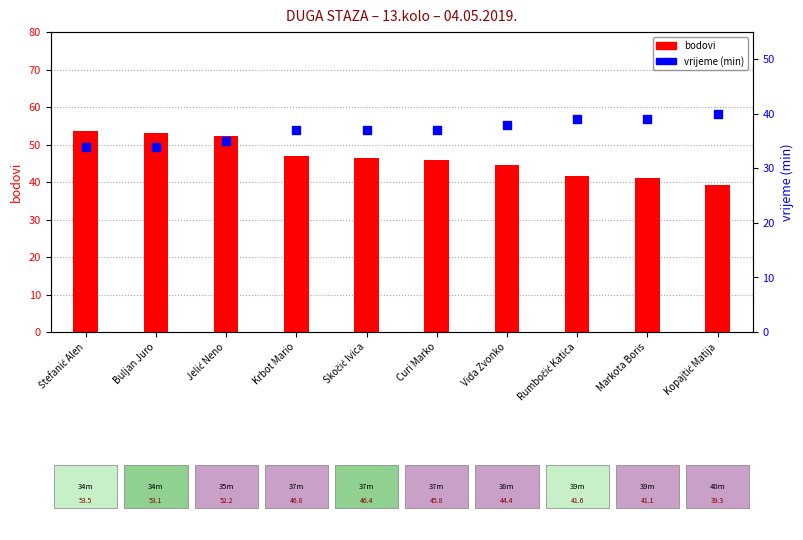

Which series reaches the minimum Y coordinate?

vrijeme (min)